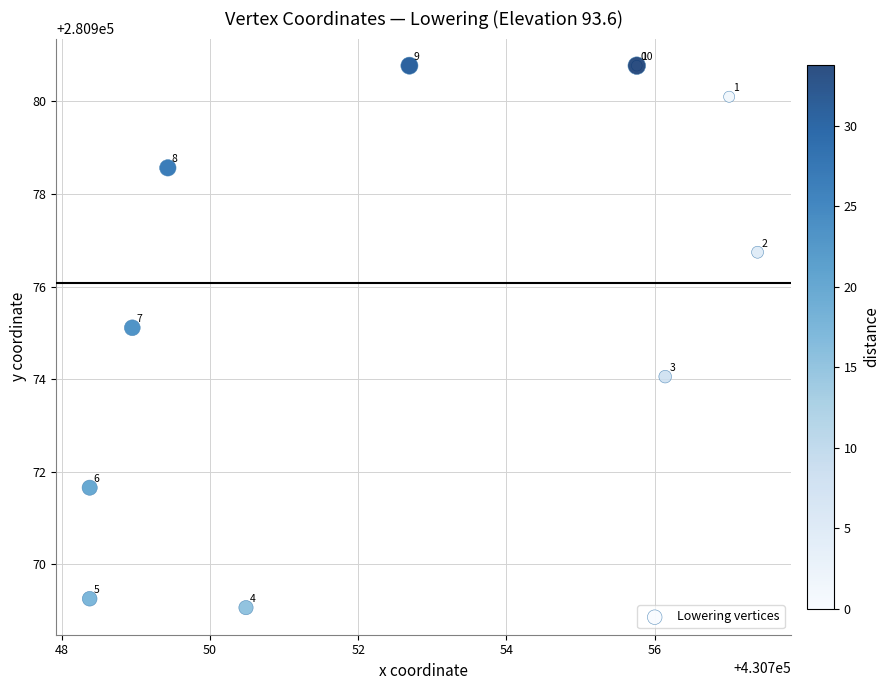

What Y value in the scatter plot is closest to 280974?

280974.1